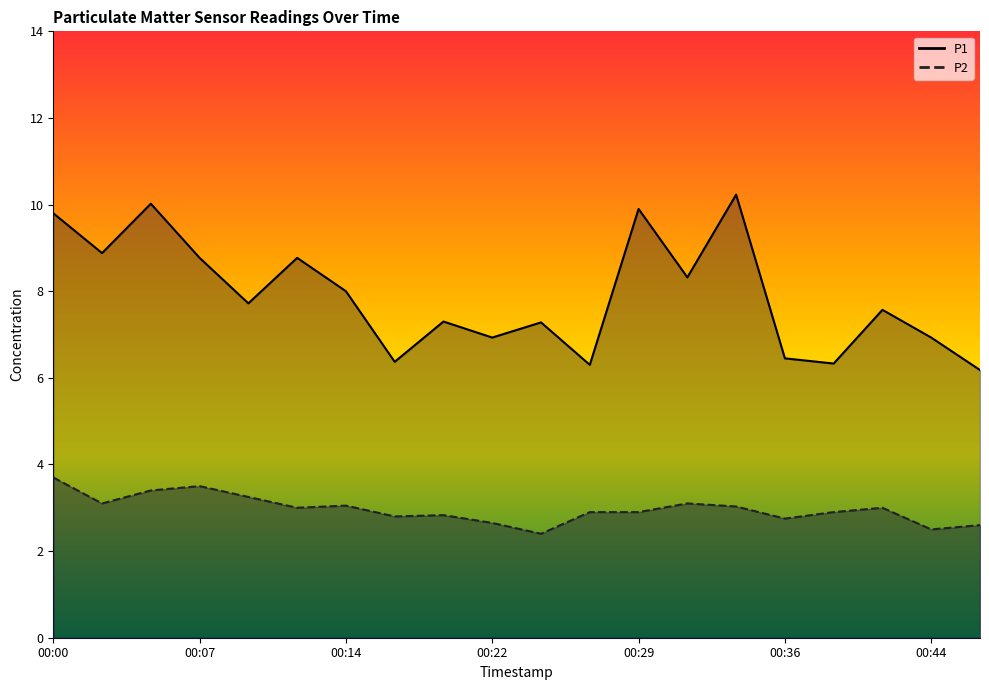

How many lines are shown in the chart?

2